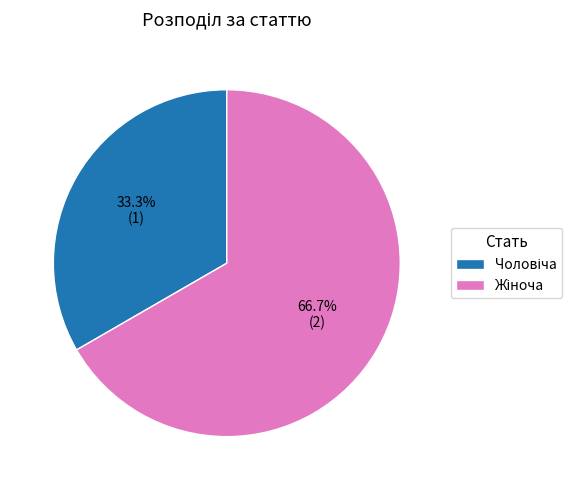

Is there any slice that represents more than half of the pie?

Yes